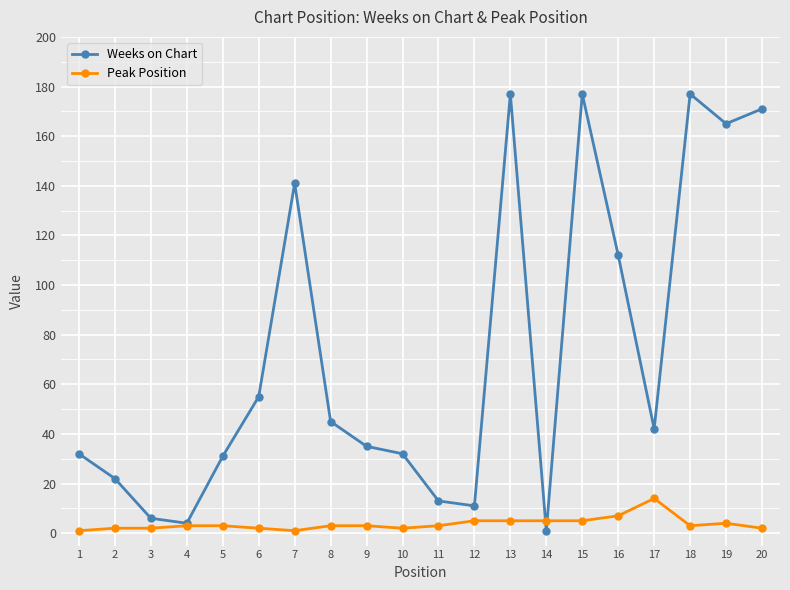

Is it true that Peak Position equals 3 at 8?

True